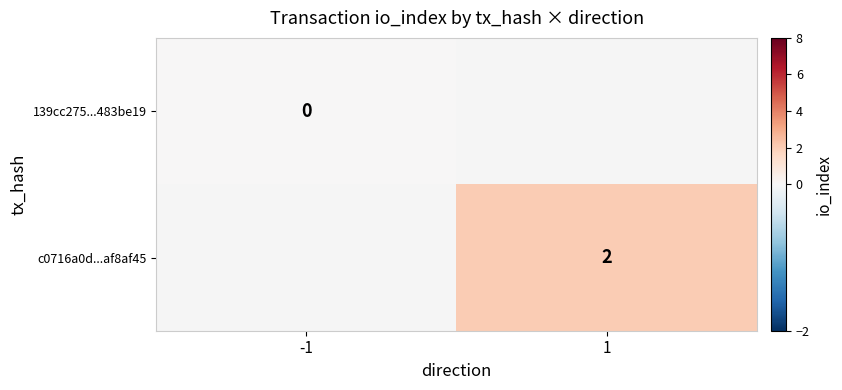

Between -1 and 1, which is larger?

1